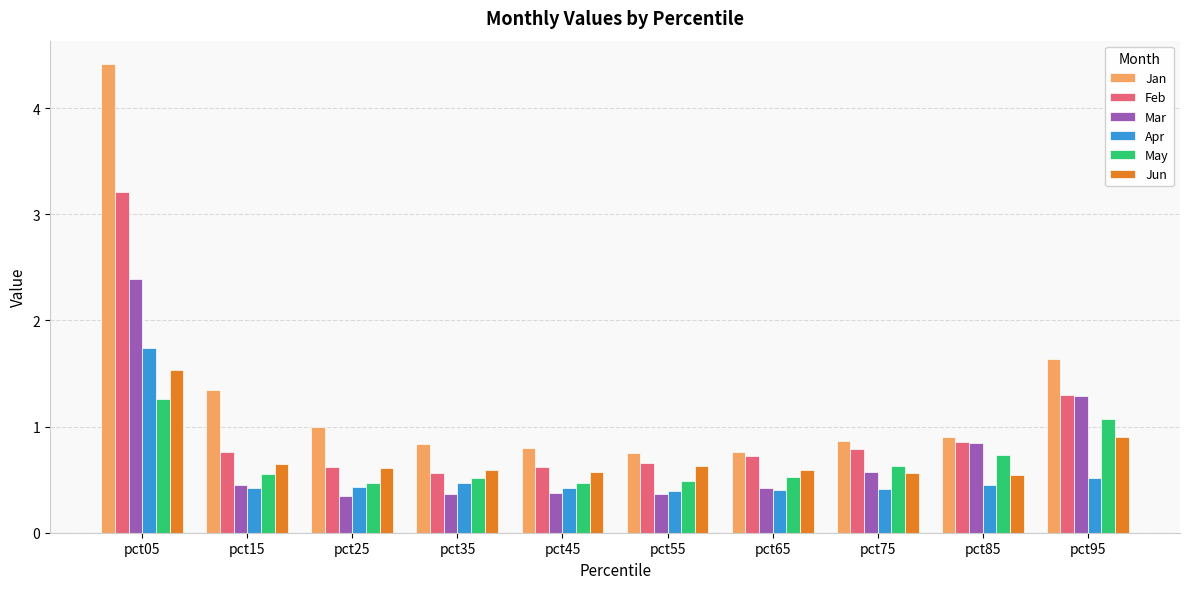

List the series in order of their peak value, lowest first.

May, Jun, Apr, Mar, Feb, Jan